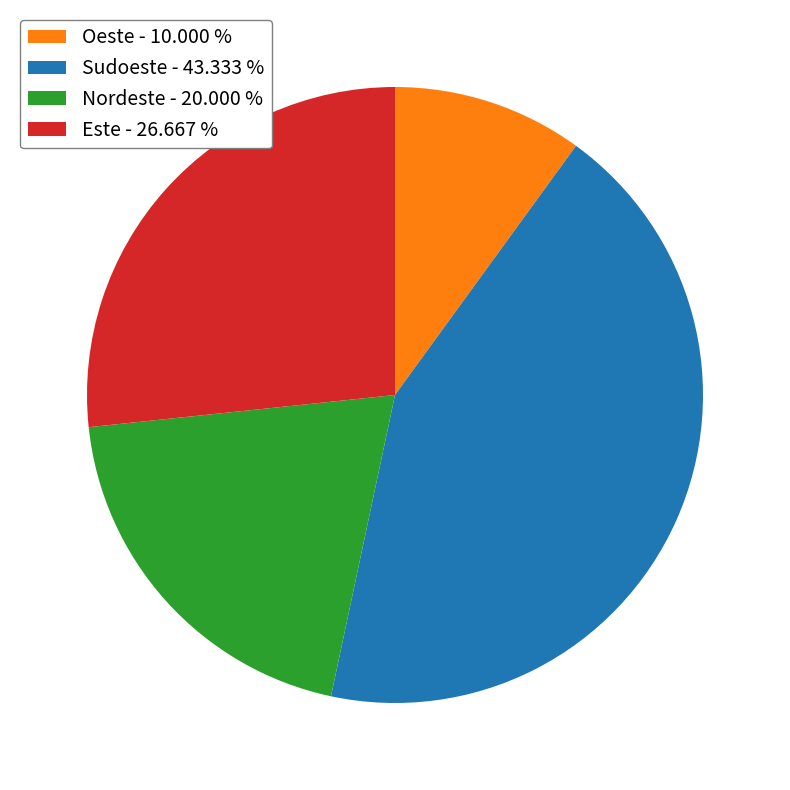

Which has a higher value, Sudoeste - 43.333 % or Este - 26.667 %?

Sudoeste - 43.333 %